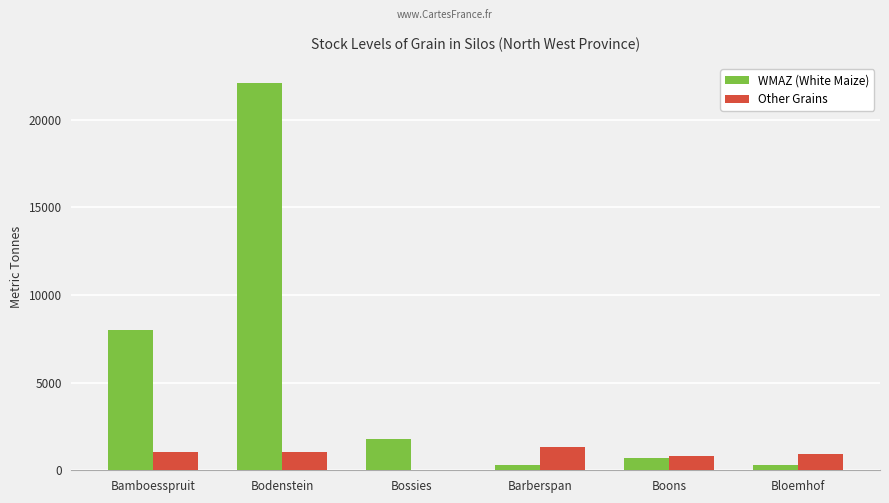

At which label does Other Grains reach its peak?

Barberspan